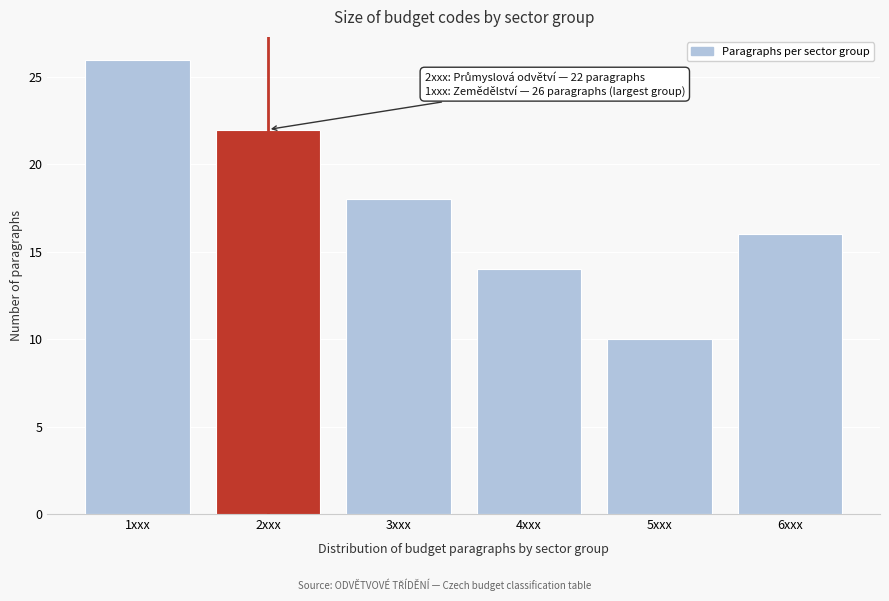

Reading left to right, transcribe all the data shown in this chart.

1xxx=26	2xxx=22	3xxx=18	4xxx=14	5xxx=10	6xxx=16